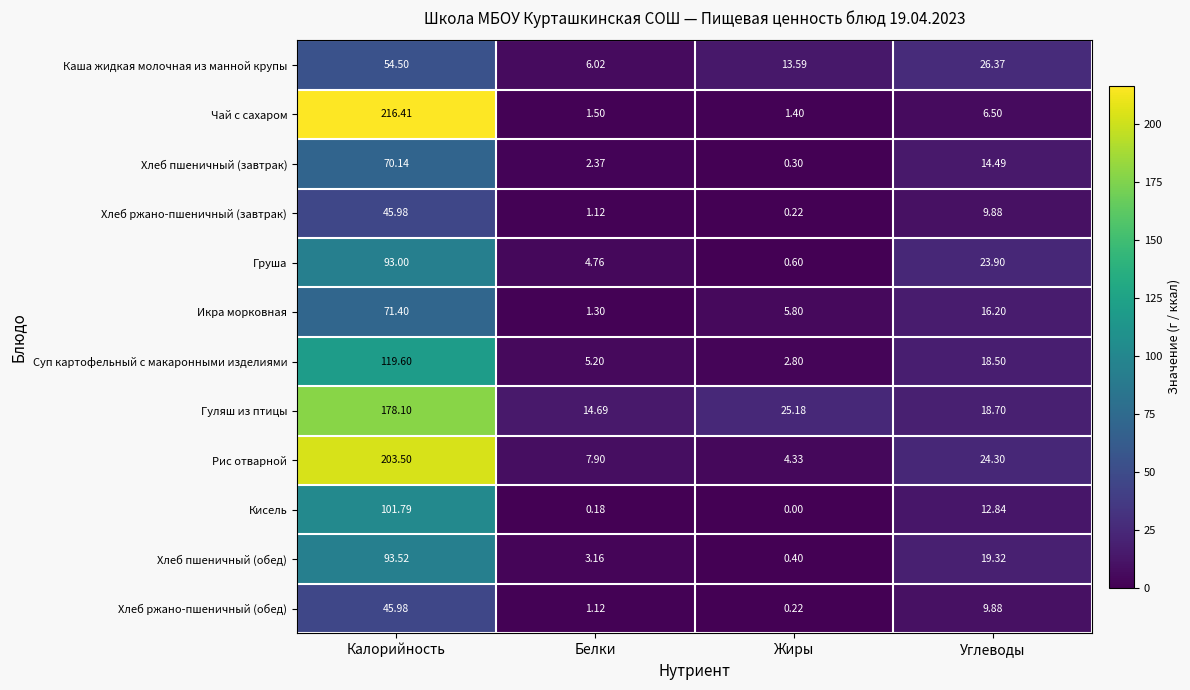

Which category has the highest value across all series?

Калорийность